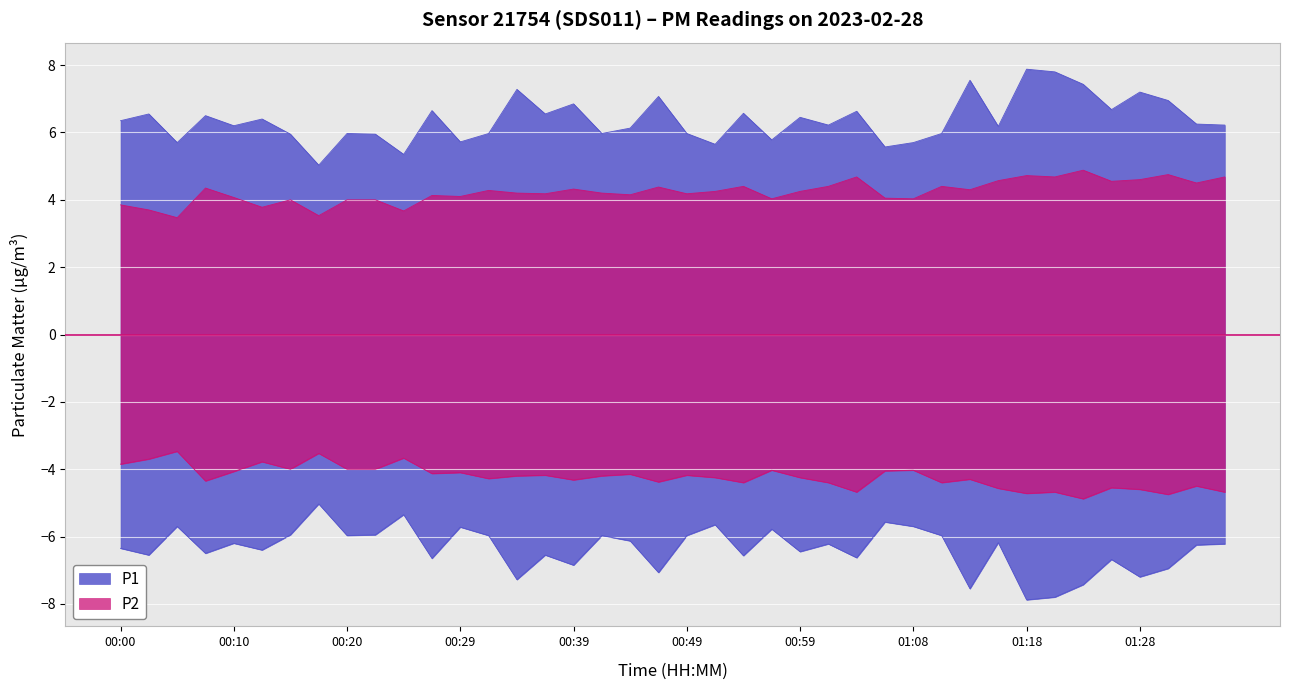

True or false: P1 and P2 cross at least once.

False